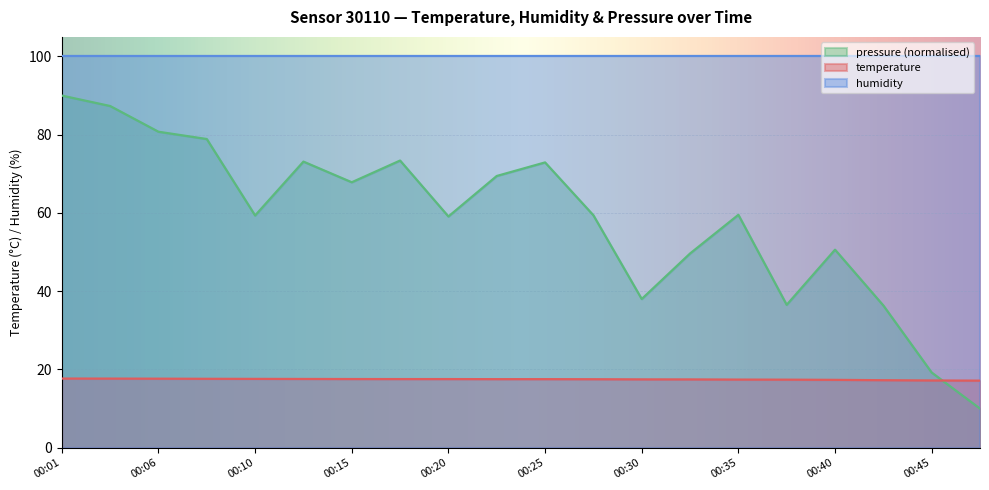

At which label does temperature reach its peak?

00:01